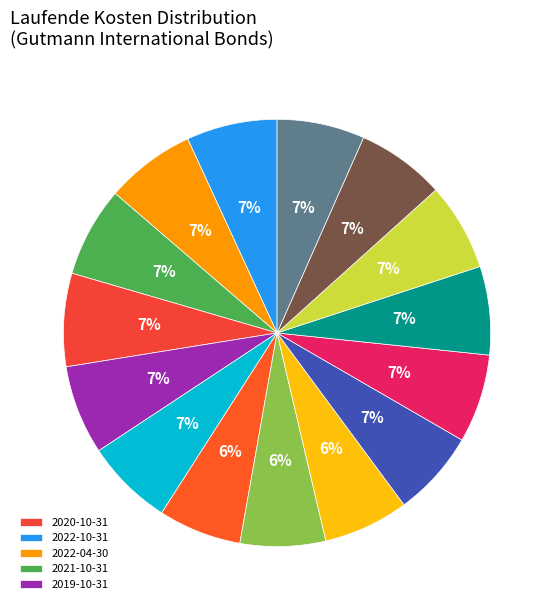

Count the number of slices in the pie.

15